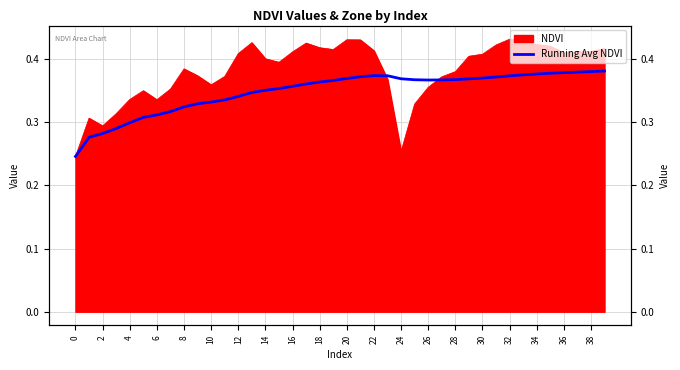

The value at 31 is 0.4. True or false?

True